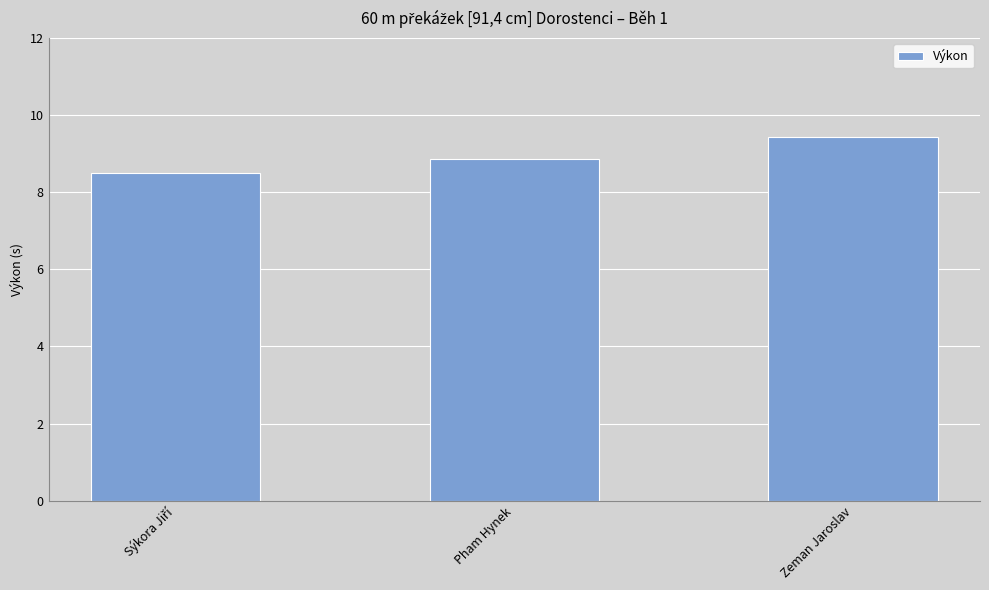

Are the bars horizontal?

No